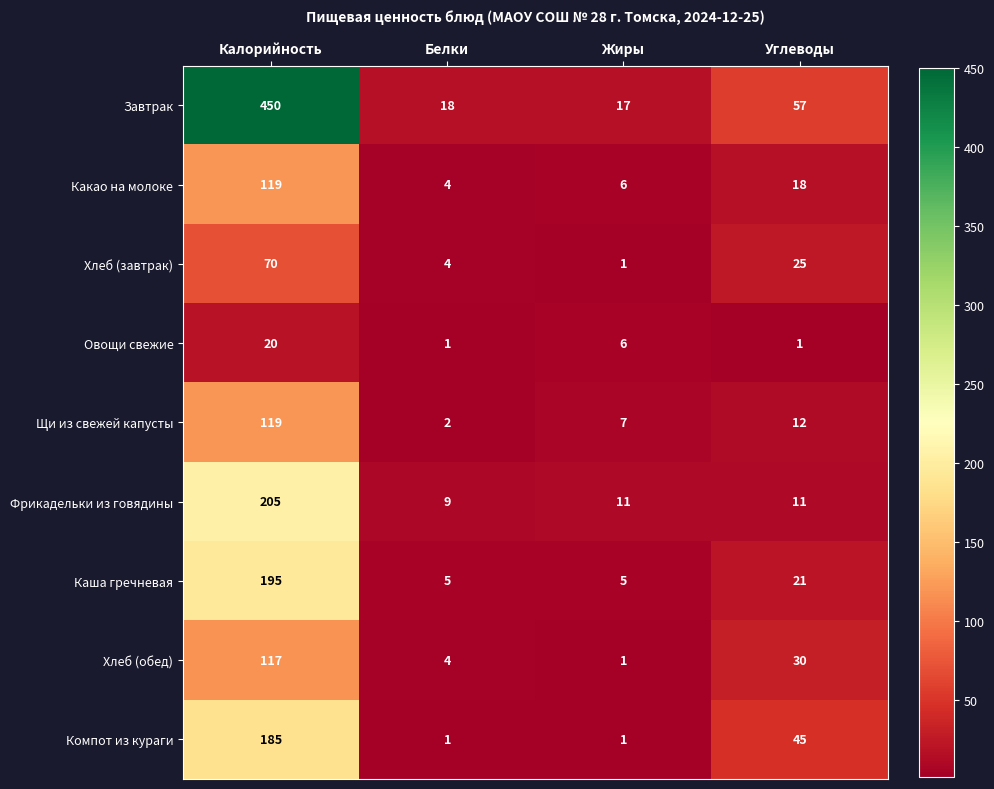

The value of Хлеб (завтрак) at Белки is 4. True or false?

True